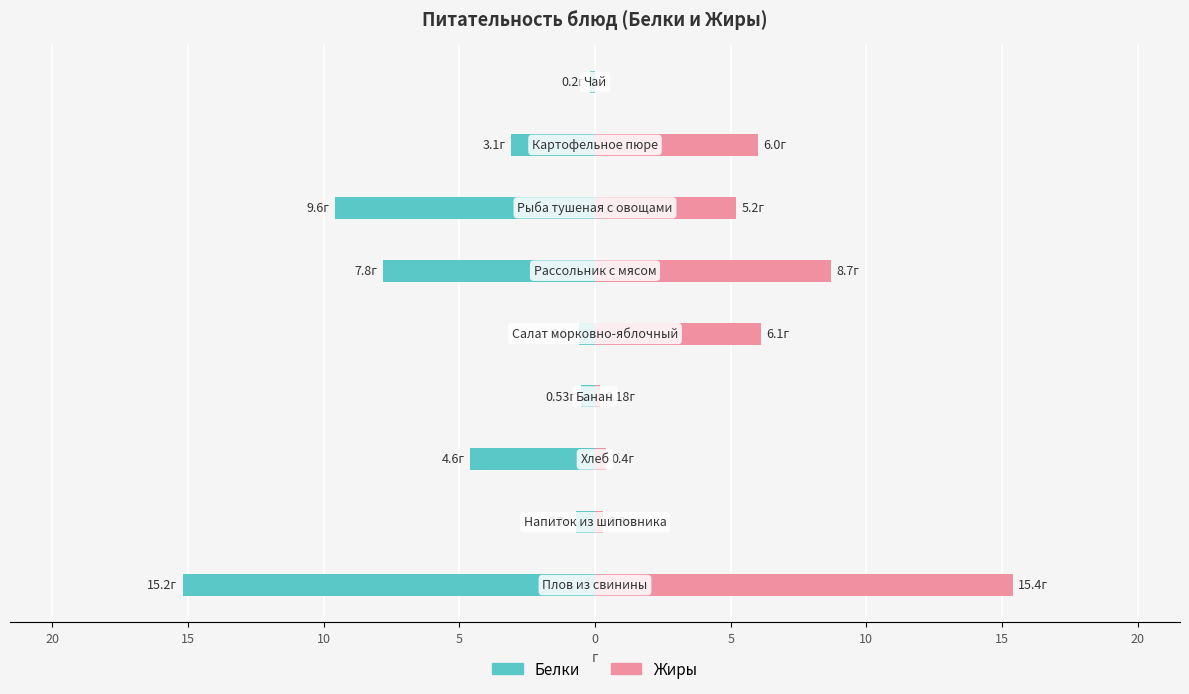

Does the chart contain stacked bars?

No